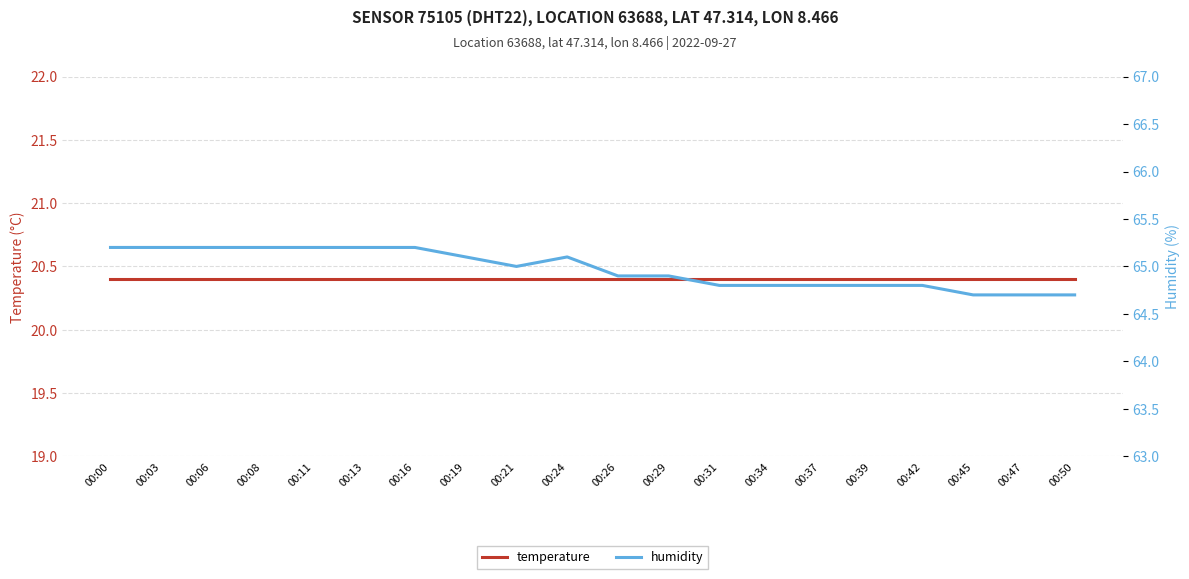

Where is humidity nearest to the value 64?

00:45